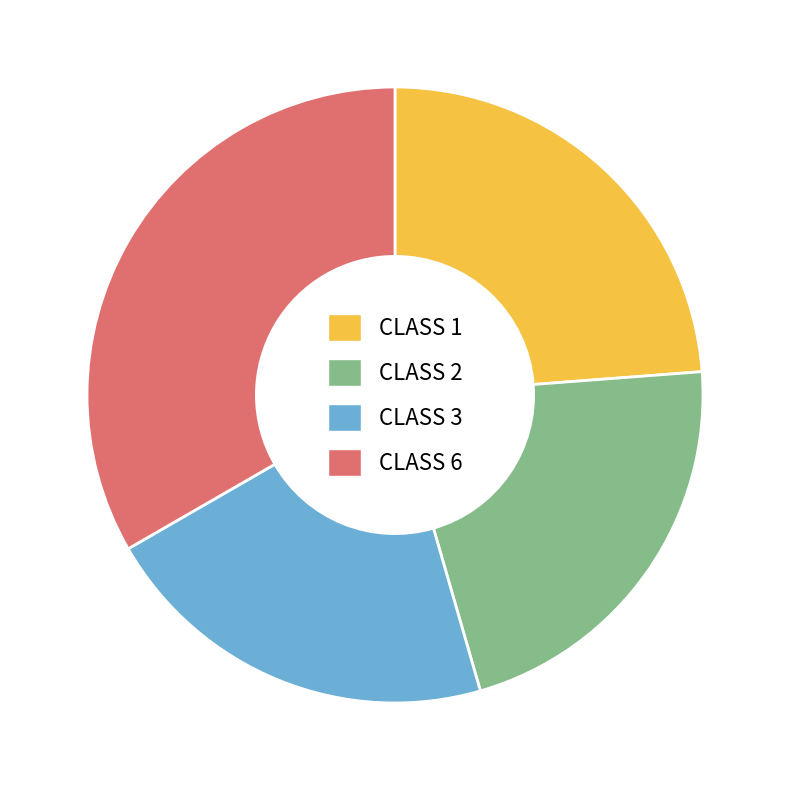

Is CLASS 1 the majority of the pie?

No